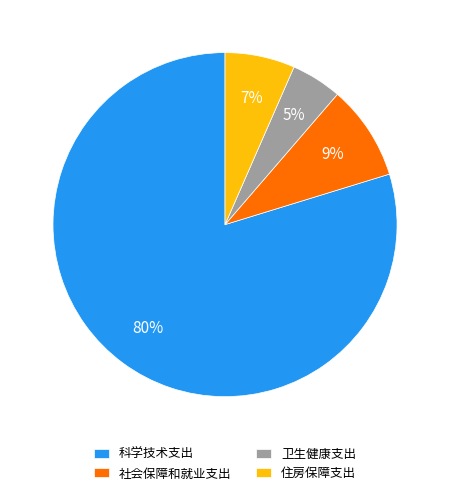

Is it true that 科学技术支出 is 85% of the pie?

False